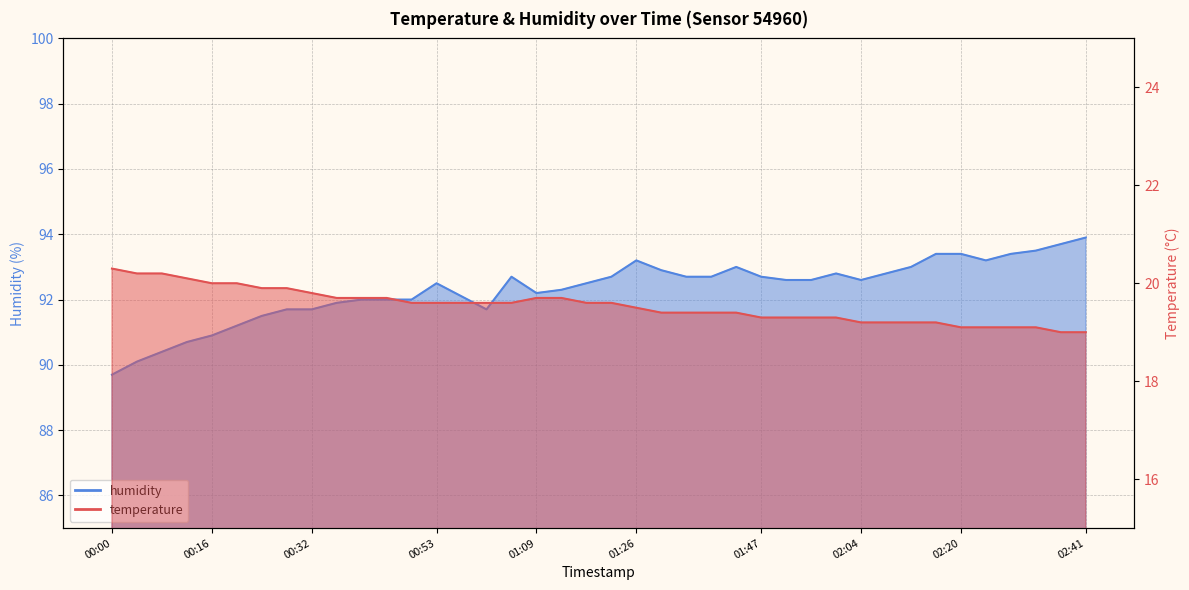

What is the average value of the humidity series?

92.3